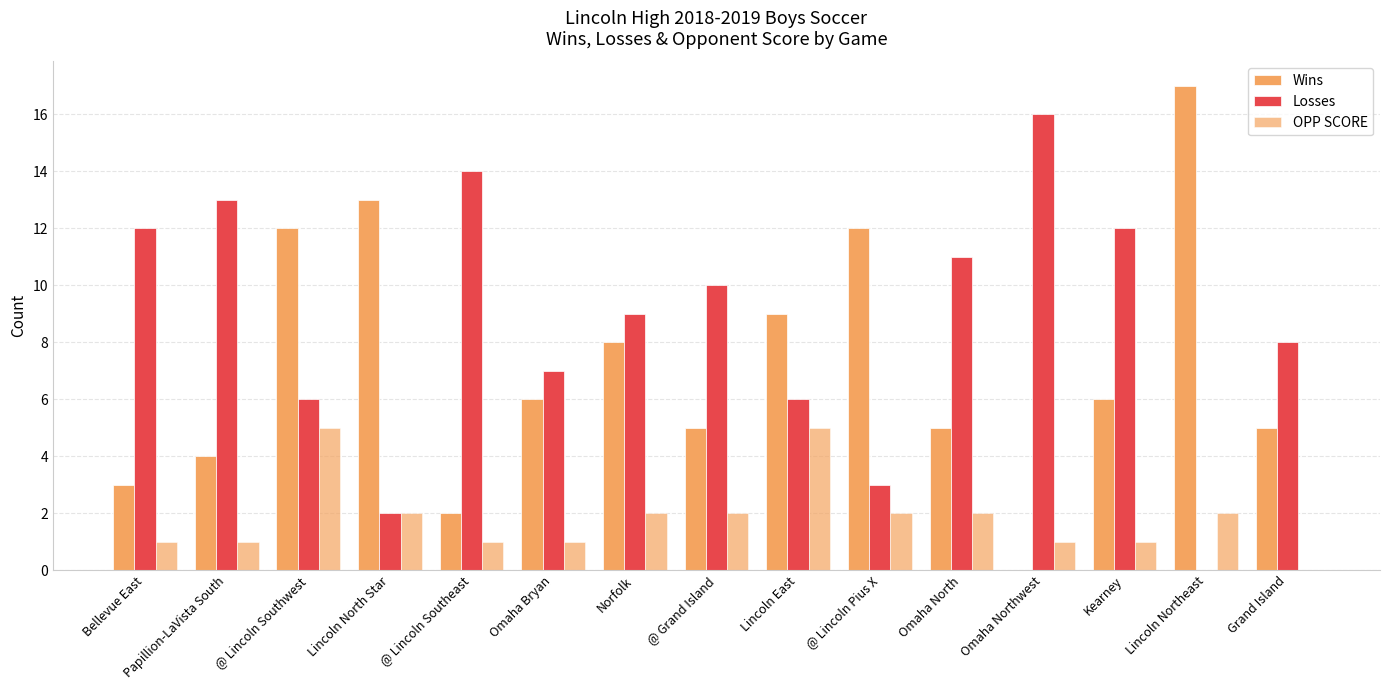

Are the bars horizontal?

No